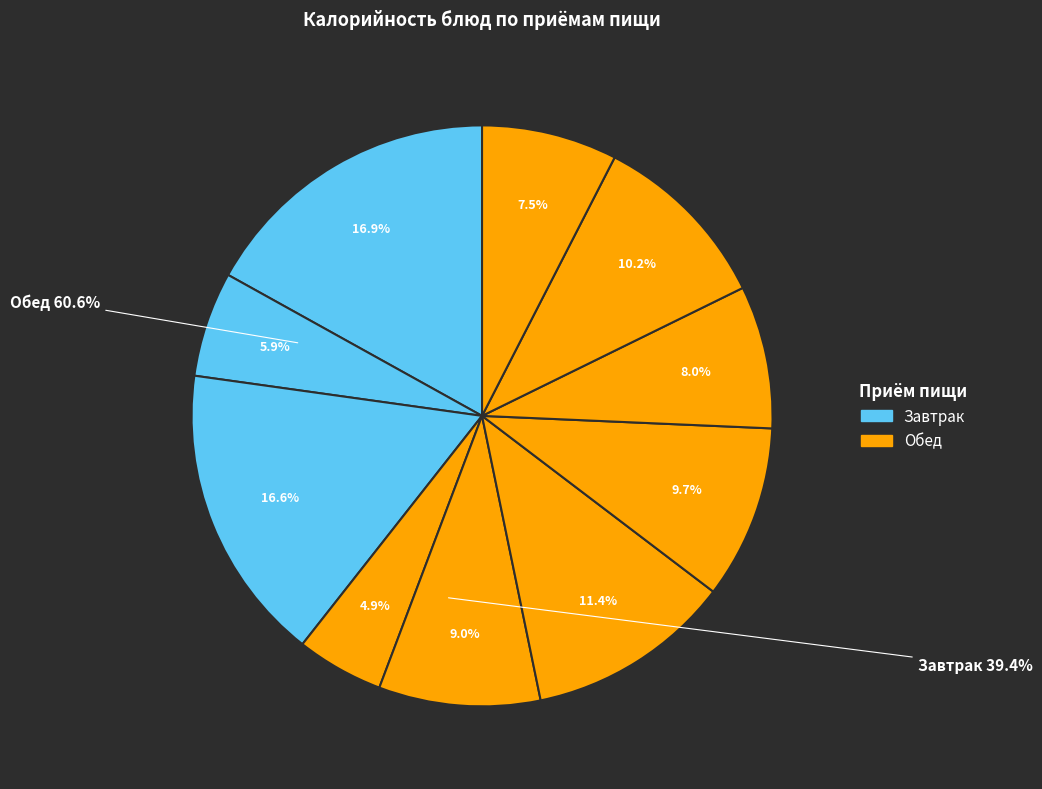

Count the number of slices in the pie.

10